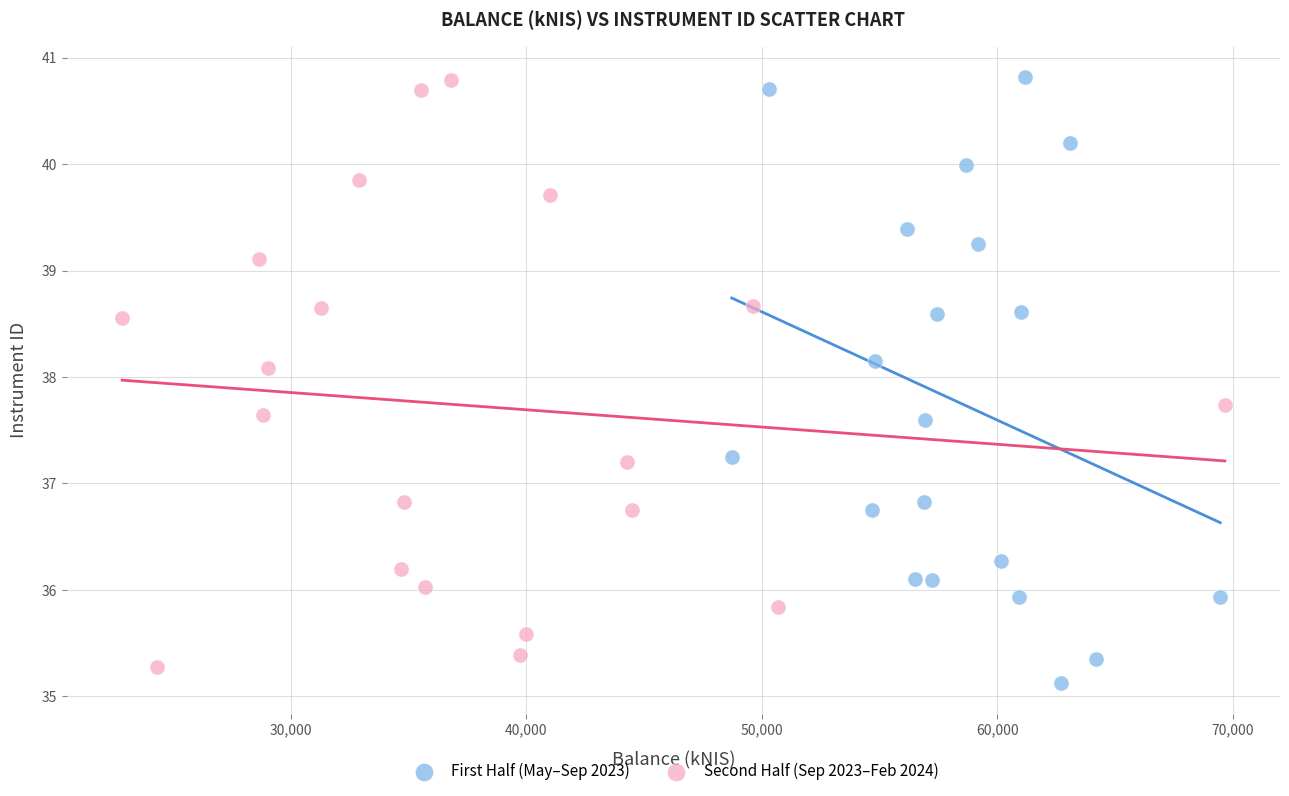

Which series has the largest Y range (max minus min)?

First Half (May–Sep 2023)